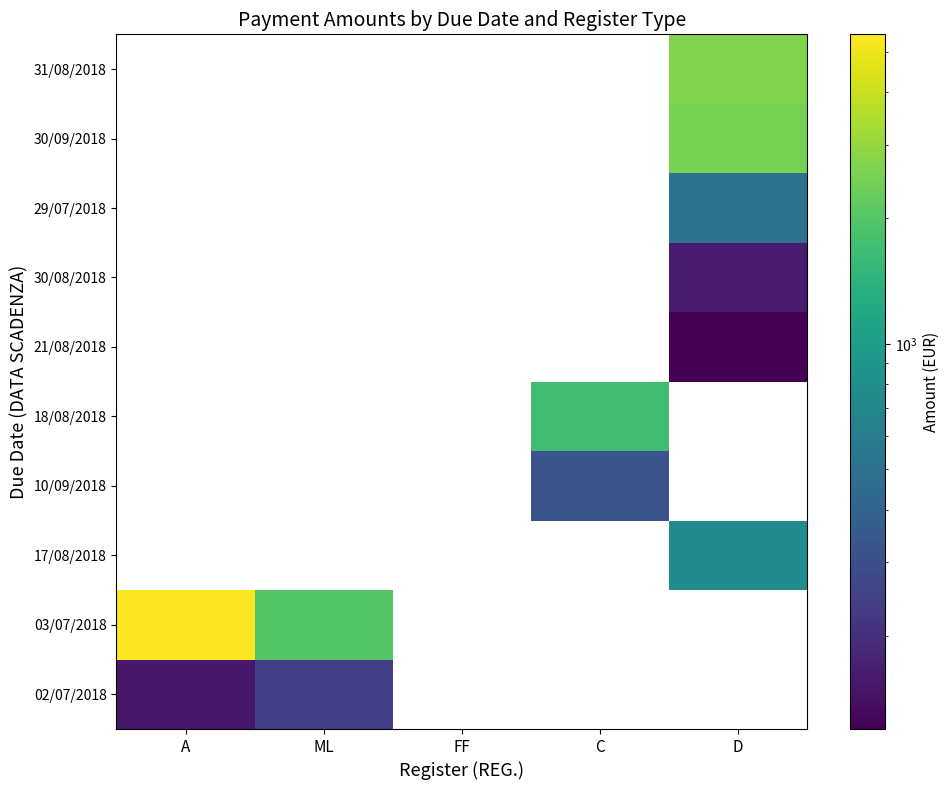

List the labels in order of 30/08/2018 value, smallest first.

A, ML, FF, C, D